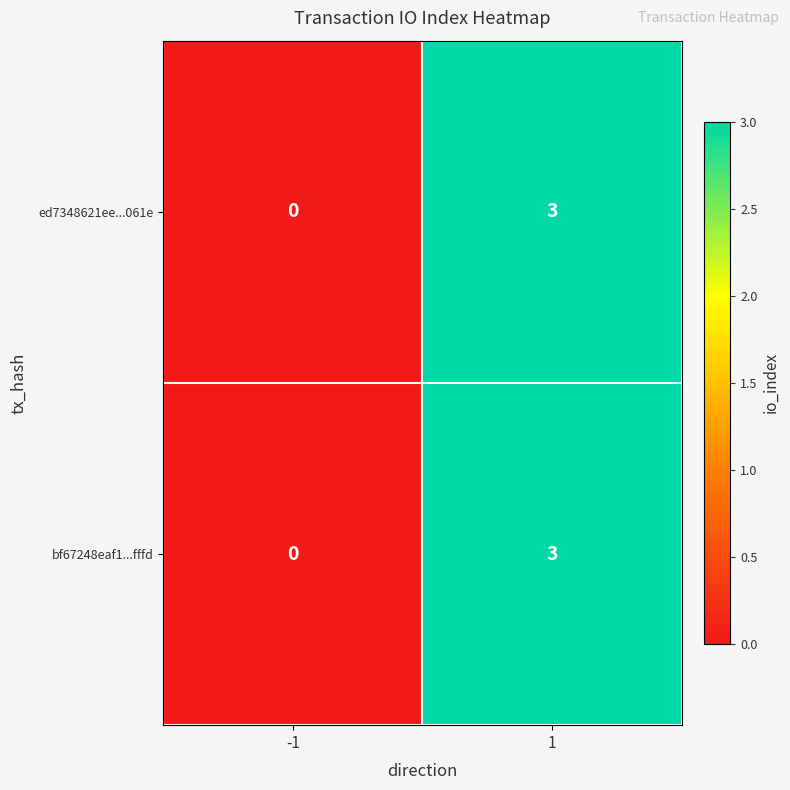

What is the difference between the maximum and minimum values in the bf67248eaf1...fffd series?

3